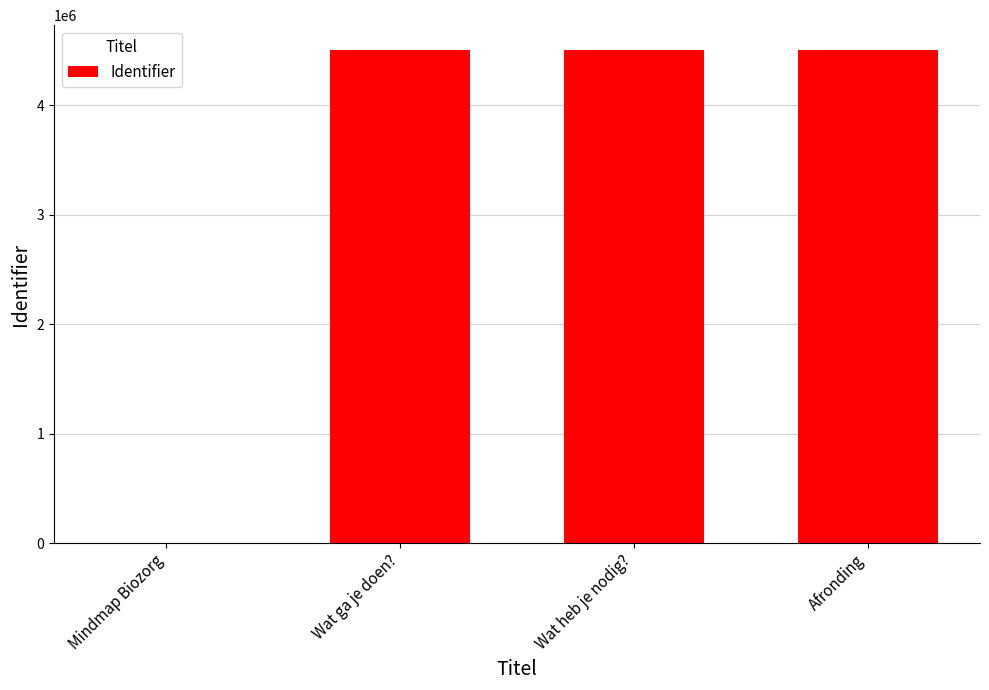

What is the maximum value shown in the chart?

4507915